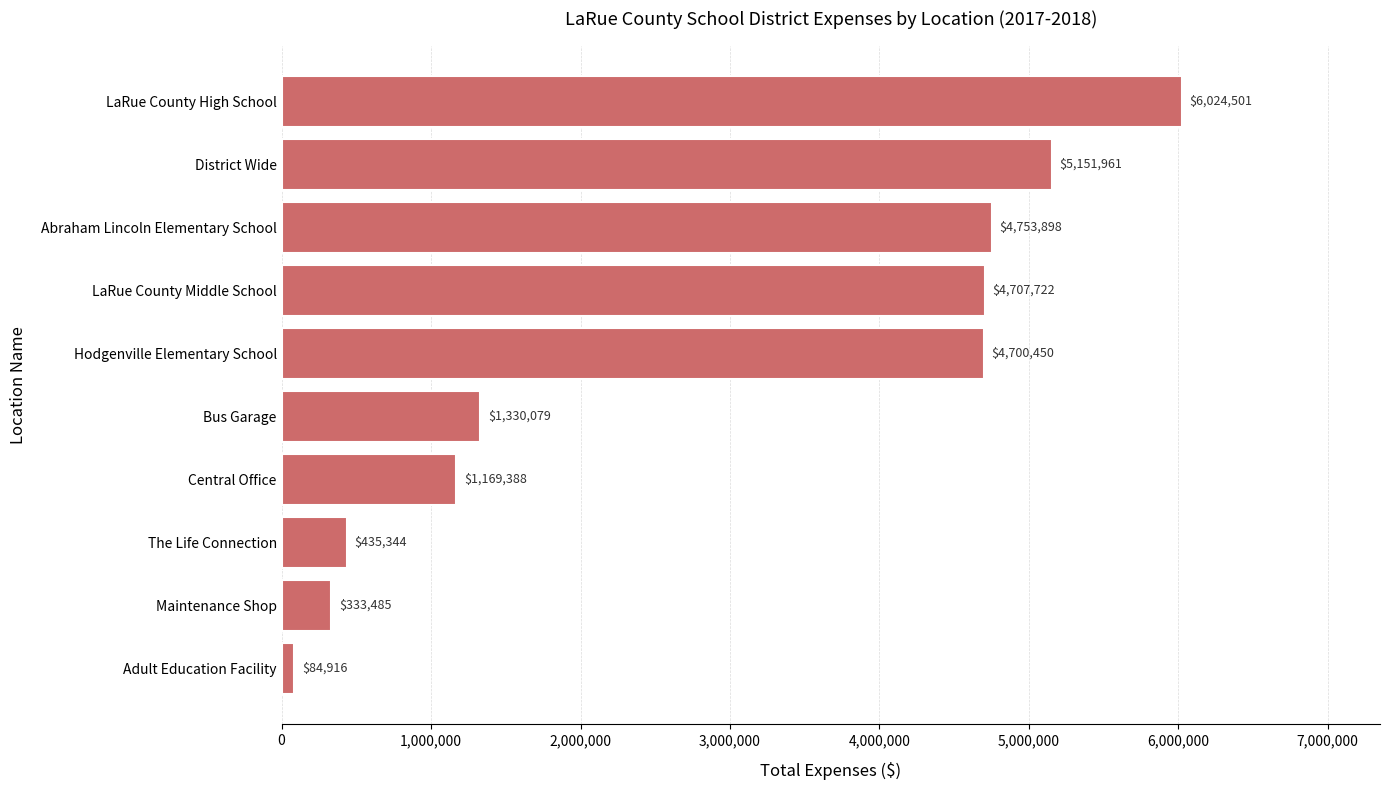

At which label is the value closest to 3054708?

Hodgenville Elementary School